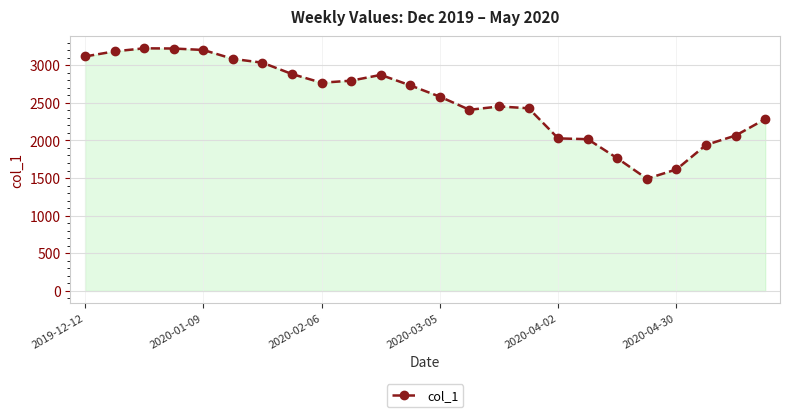

What is the difference between the maximum and minimum values?

1733.2